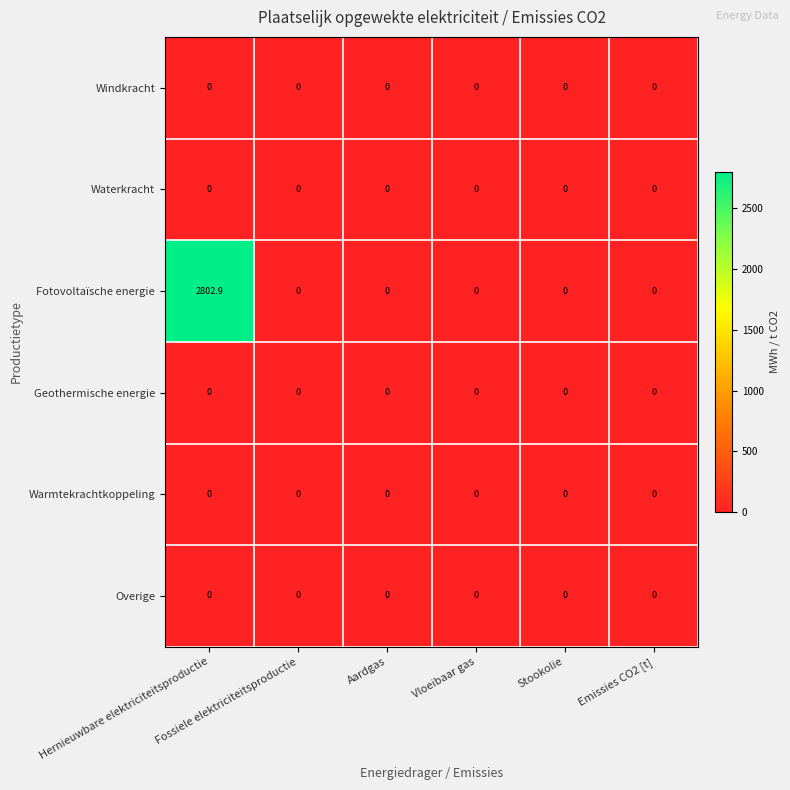

Which series has the largest total across all categories?

Fotovoltaïsche energie